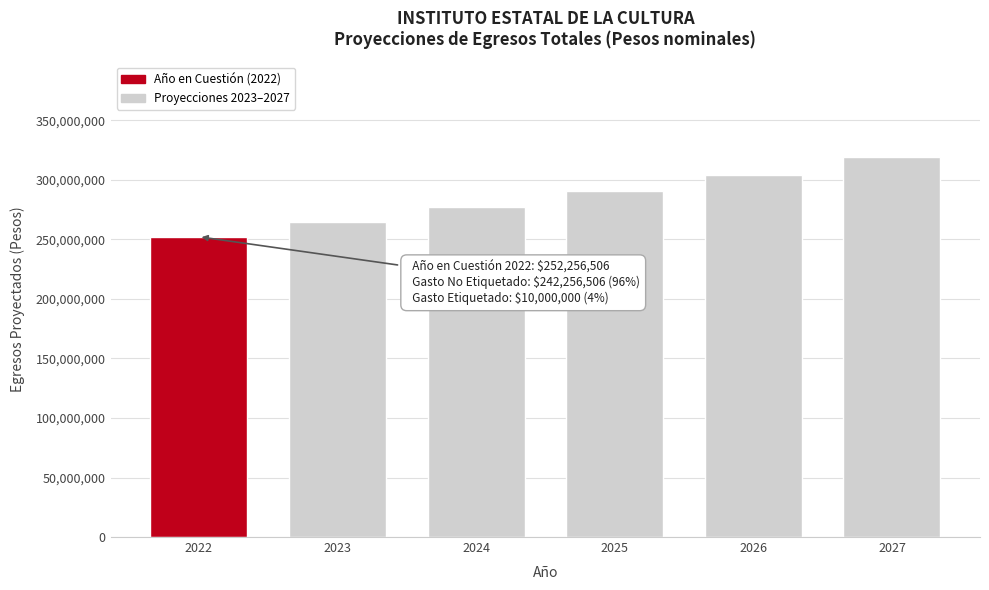

Reading left to right, what are all the values shown in this chart?

2022=252256506	2023=264369332	2024=277087799	2025=290442188	2026=304464293	2027=319187508